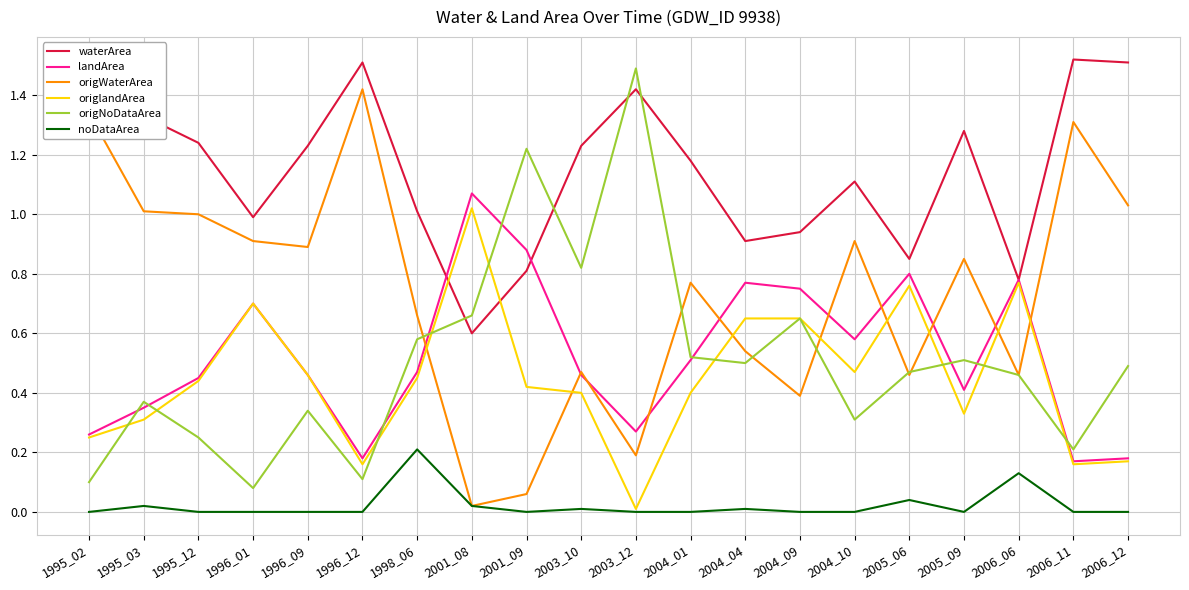

Rank the series by their maximum value, from highest to lowest.

waterArea, origNoDataArea, origWaterArea, landArea, origlandArea, noDataArea